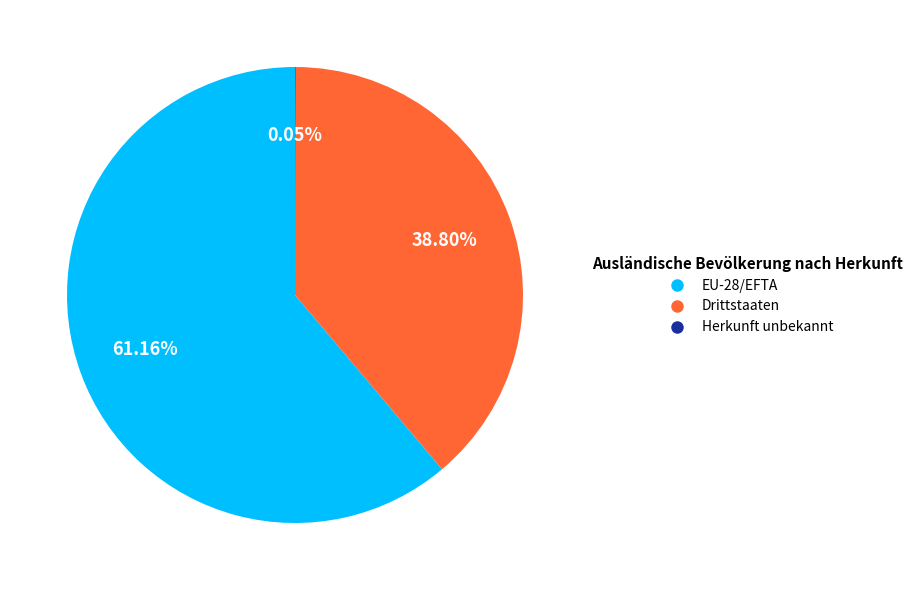

What is the ratio of the value at Drittstaaten to the value at EU-28/EFTA?

0.6